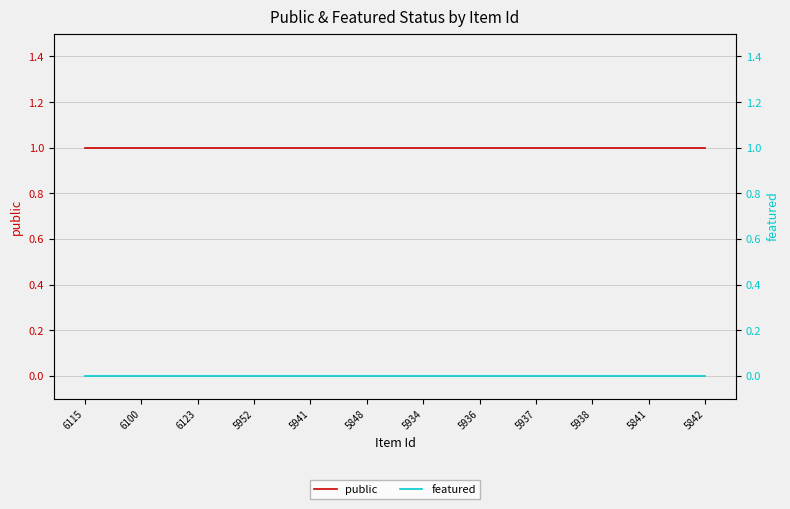

Does the chart display data point markers on the line(s)?

No